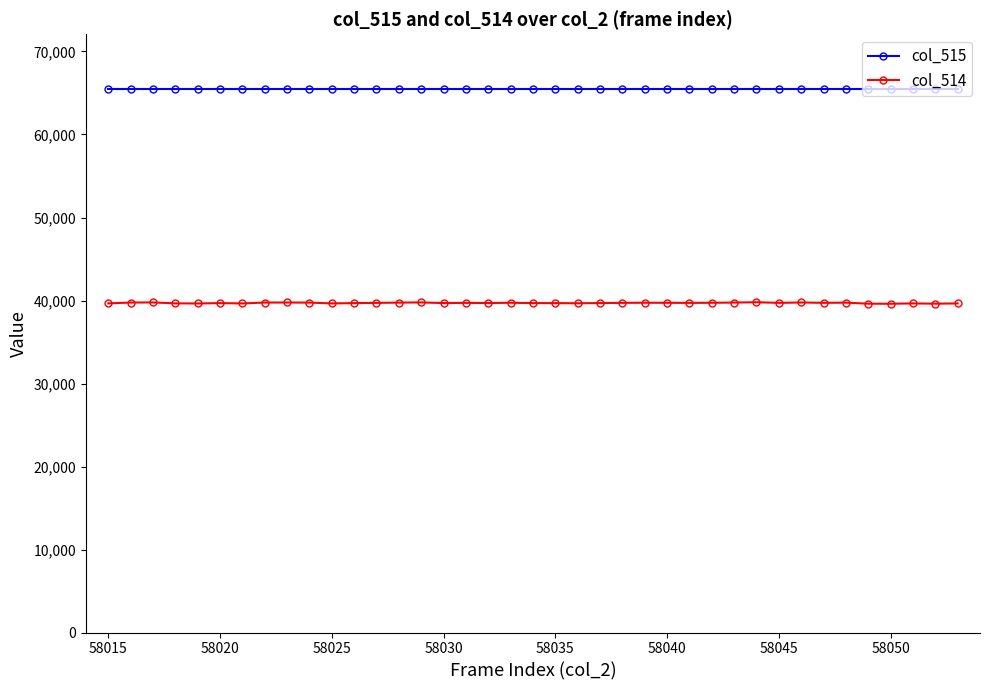

Which series has the largest total across all categories?

col_515